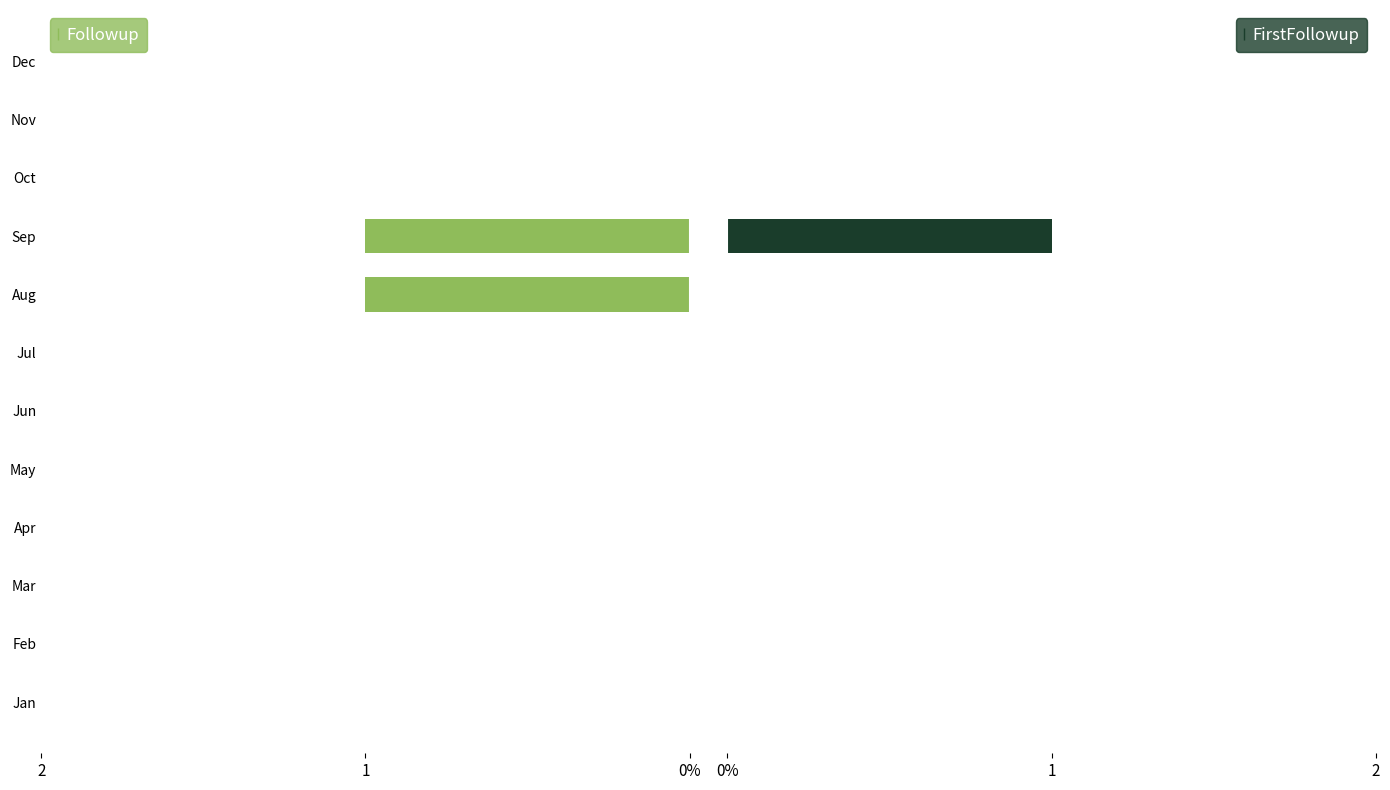

What is the sum of all FirstFollowup values?

1